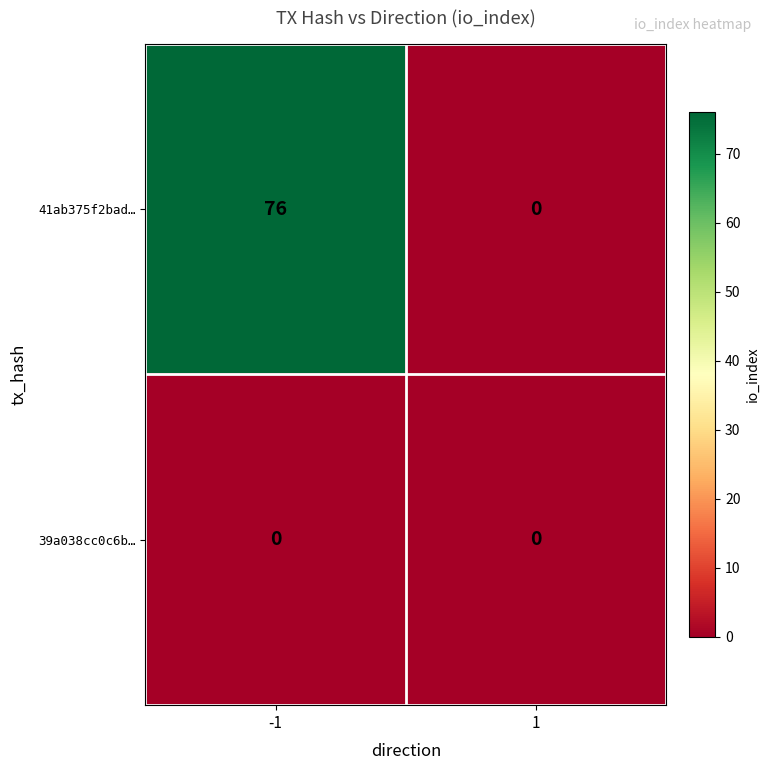

Reading left to right, what are all the values shown in this chart?

41ab375f2bad…: -1=76	1=0
39a038cc0c6b…: -1=0	1=0